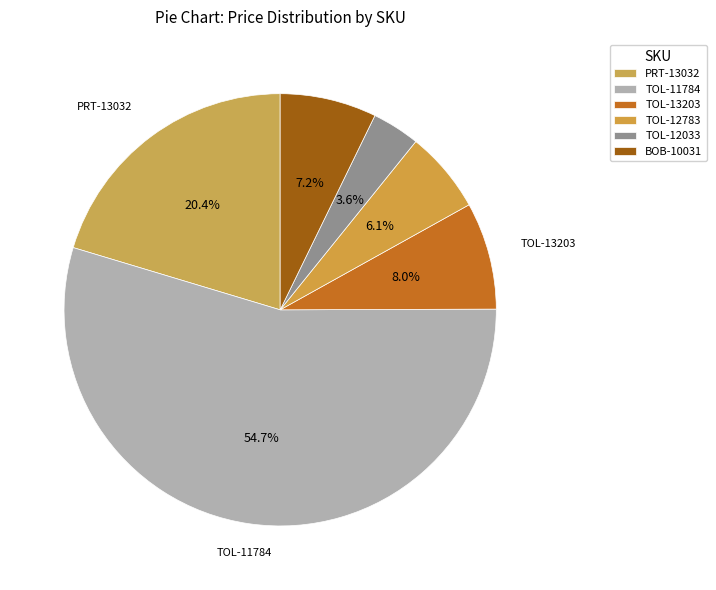

How many segments does this pie chart have?

6